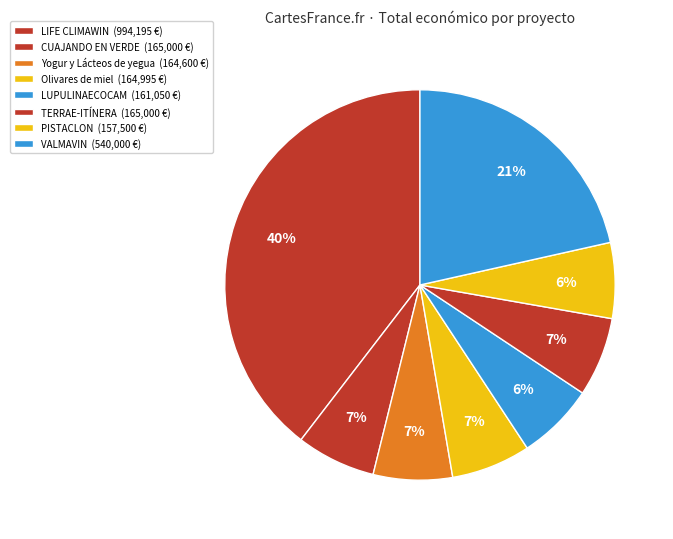

Does TERRAE-ITÍNERA account for over 50% of the chart?

No